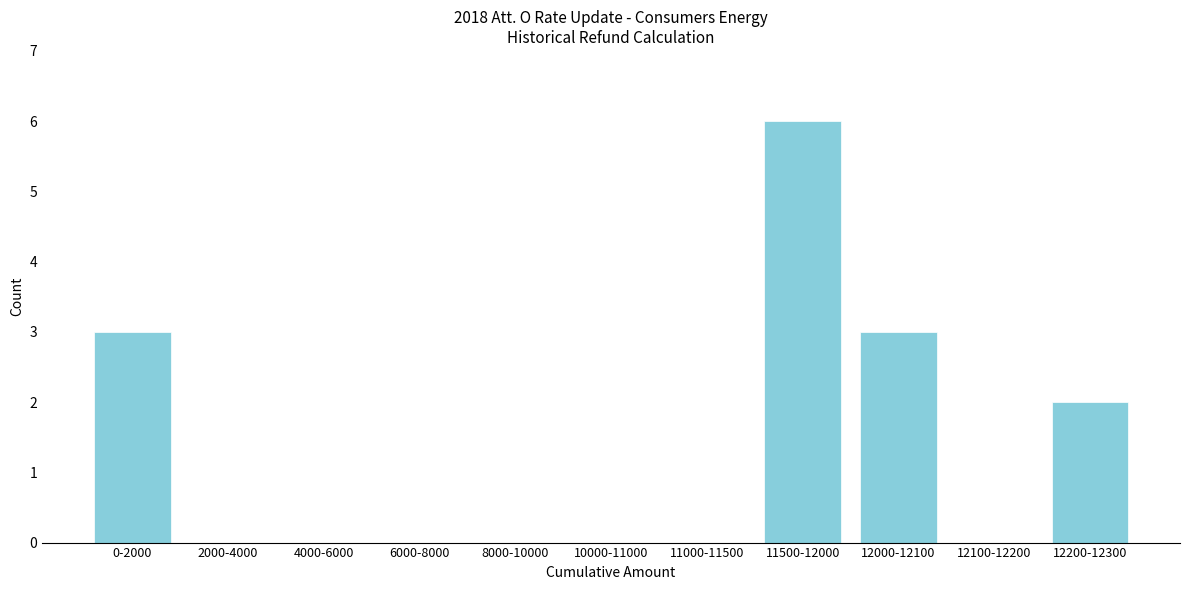

Reading left to right, list all the values displayed in this chart.

0-2000=3	2000-4000=0	4000-6000=0	6000-8000=0	8000-10000=0	10000-11000=0	11000-11500=0	11500-12000=6	12000-12100=3	12100-12200=0	12200-12300=2